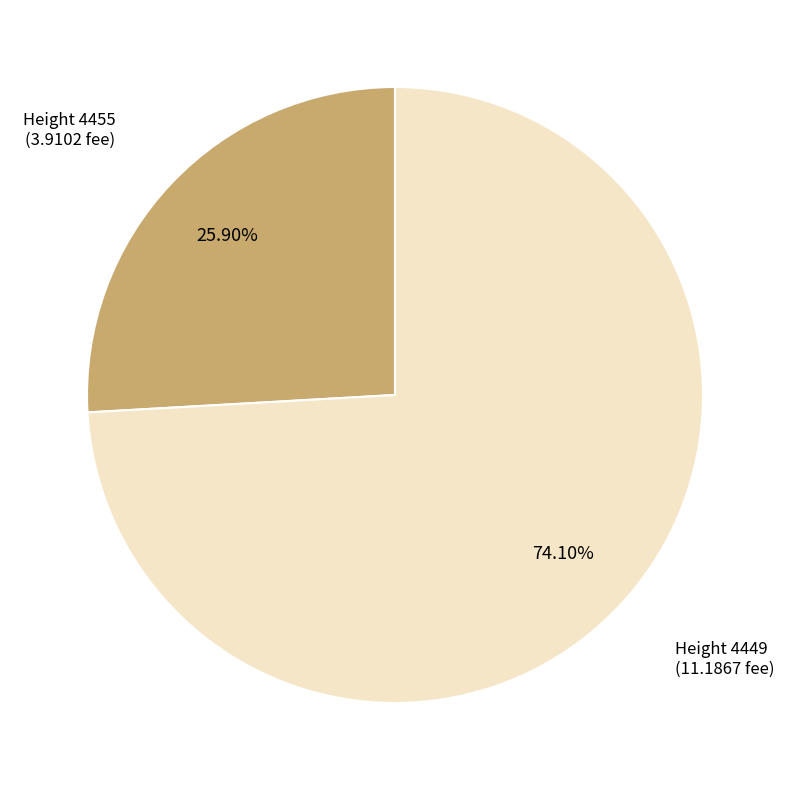

Is there a majority slice in this chart?

Yes